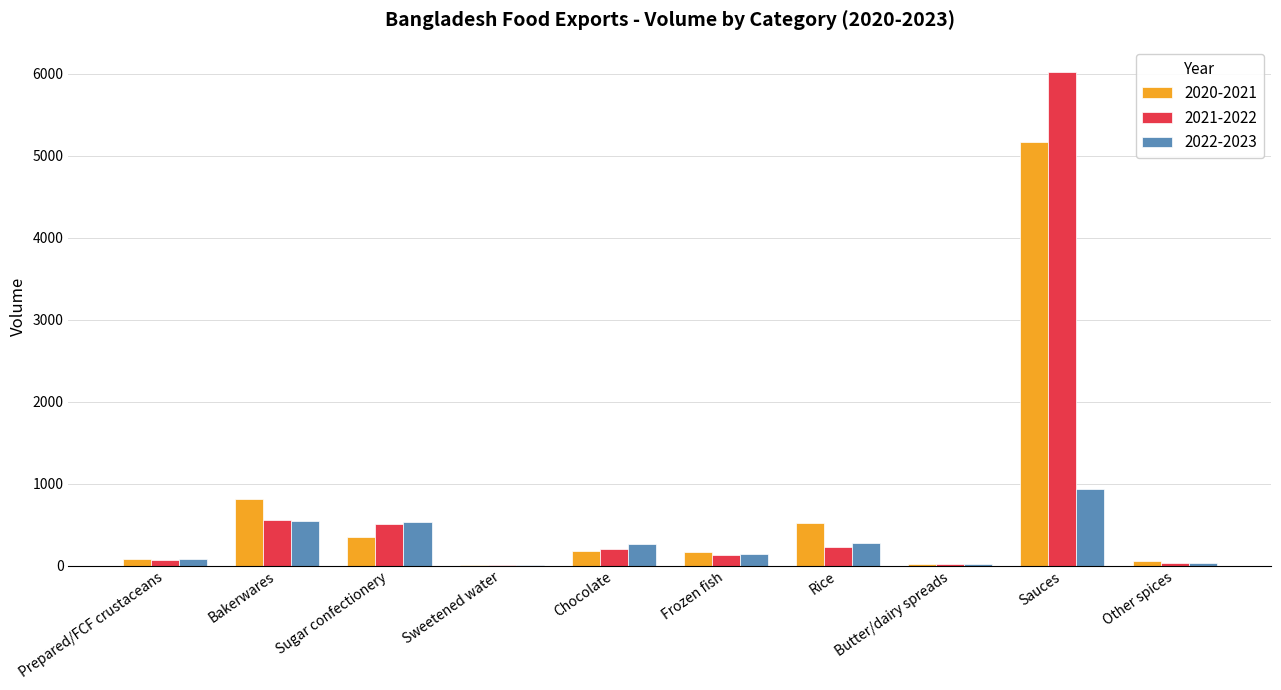

Are the bars horizontal?

No